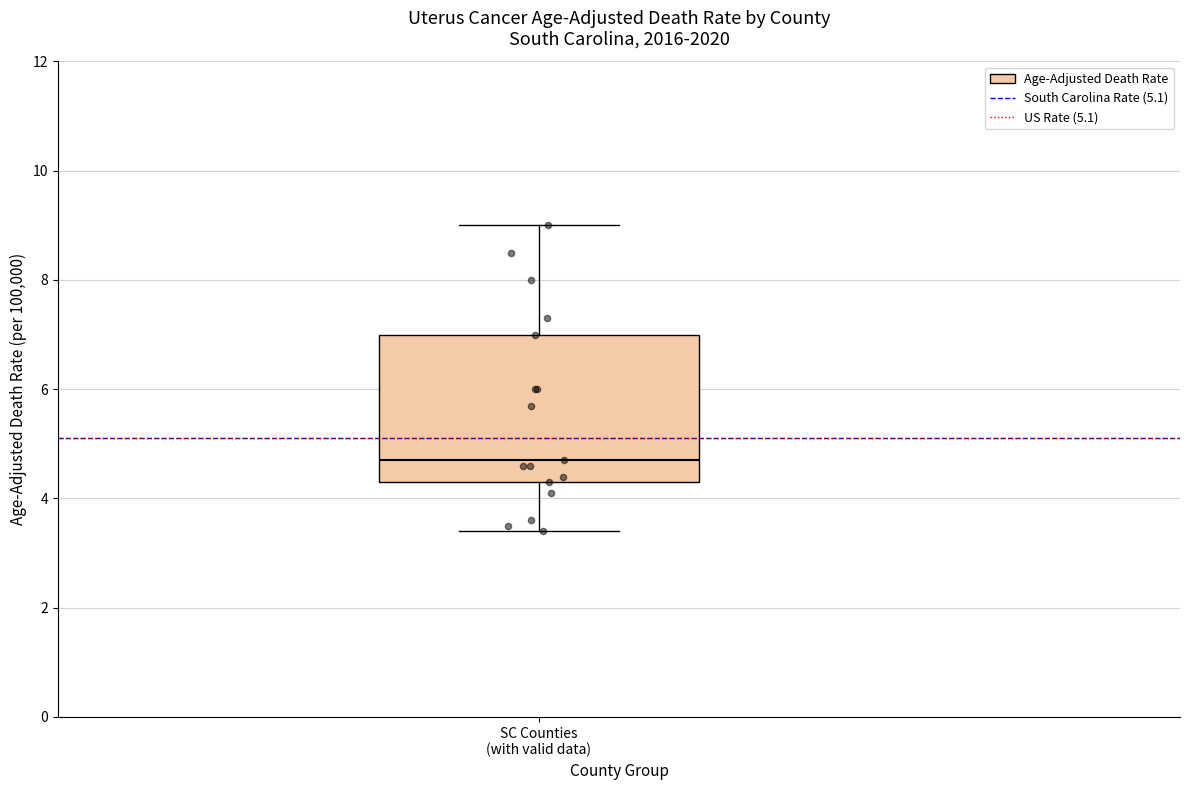

Transcribe this box plot: give where the median line is, the range the box spans, and where the two whiskers end, as read against the y-axis. The values are not printed on the chart, so give them approximately, as read against the axis.

median 4.8, box 4.4 to 7.0, whiskers 3.4 to 9.0